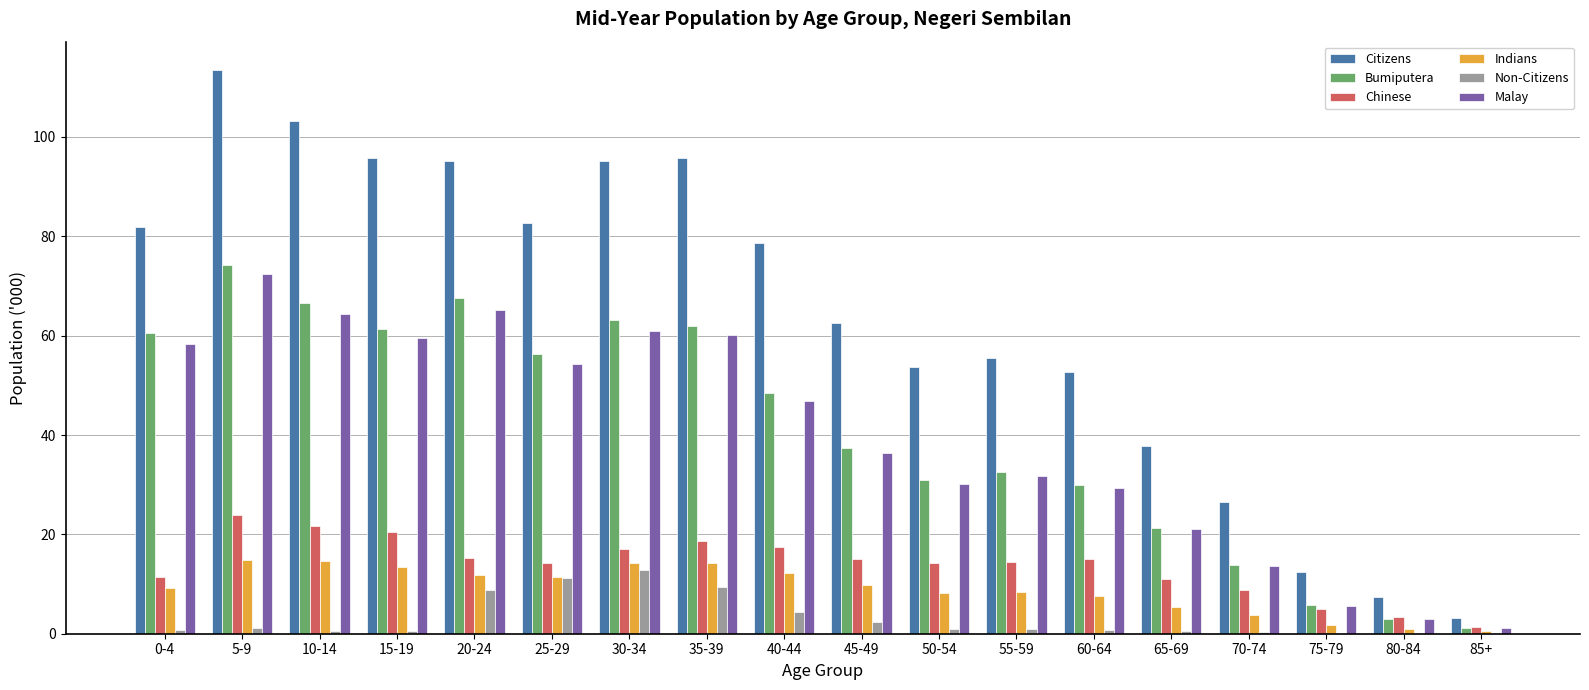

At which label does Citizens reach its peak?

5-9